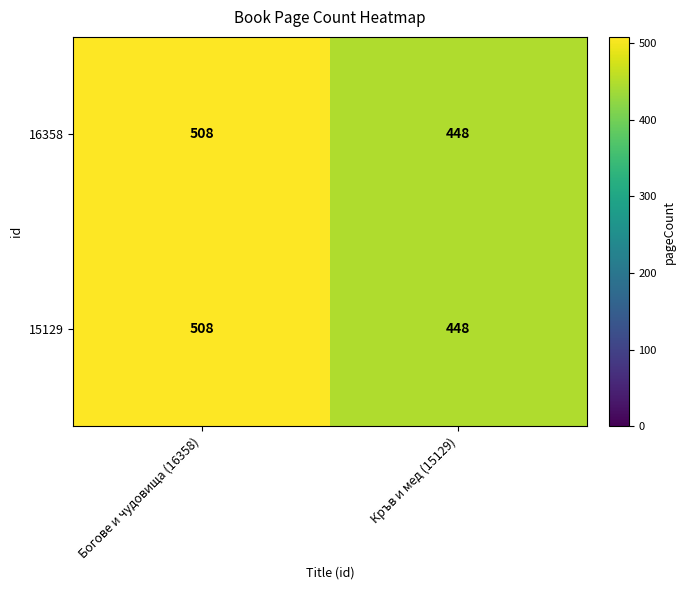

Which category has the highest value in the 15129 series?

Богове и чудовища (16358)